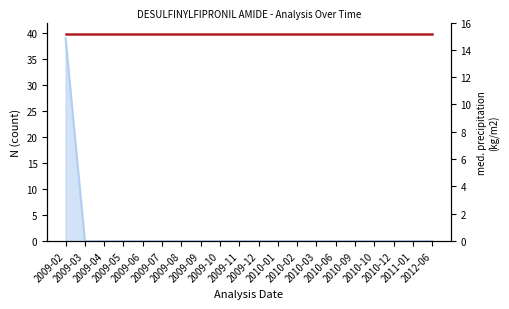

What is the greatest value displayed?

39